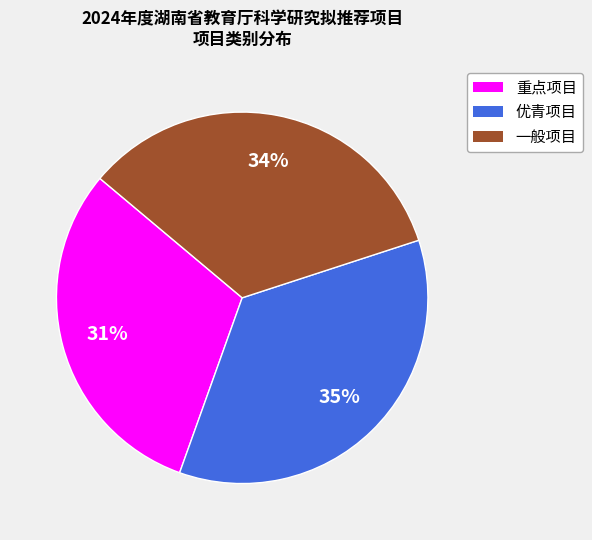

Rank the categories by value from lowest to highest.

重点项目, 一般项目, 优青项目